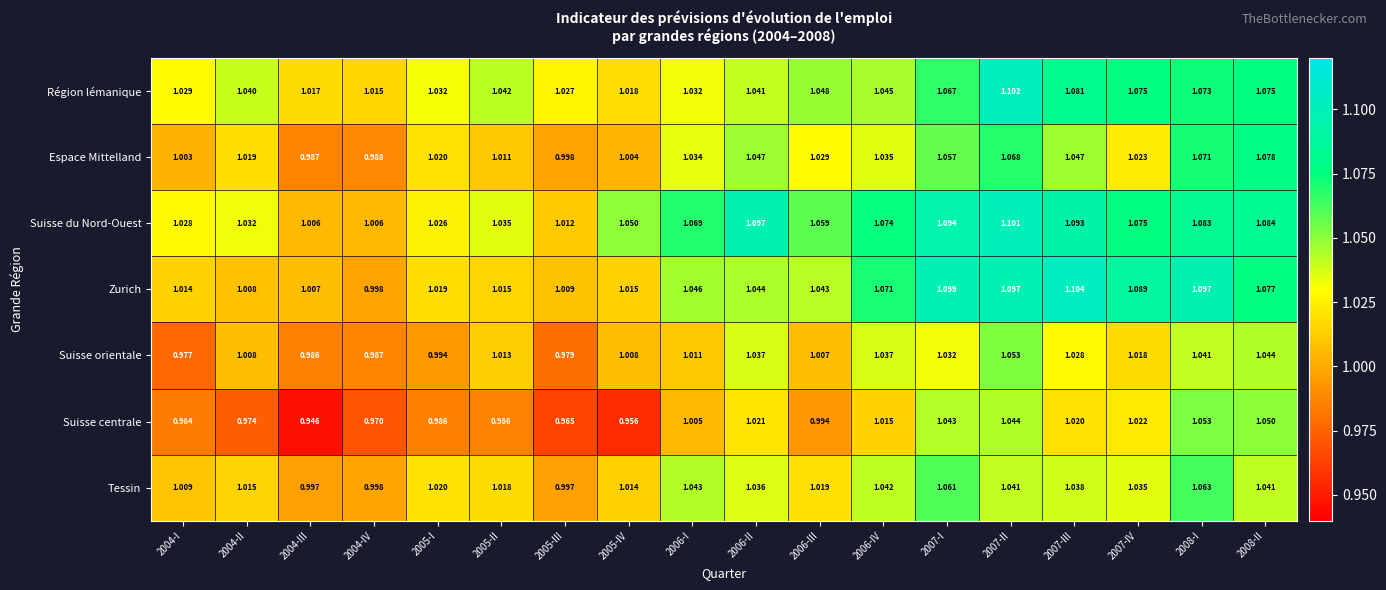

Is the value of Suisse centrale at 2007-I greater than the value of Tessin at 2007-IV?

Yes